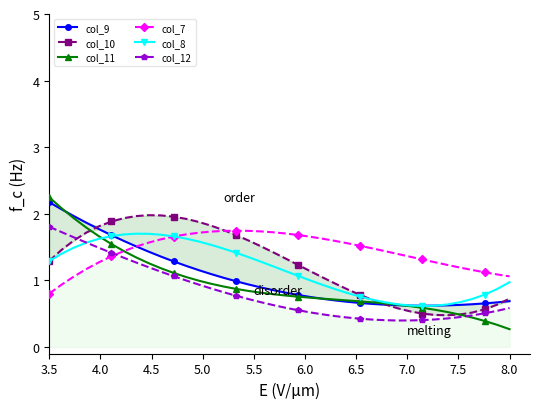

What are all the series names shown in the legend?

col_9, col_10, col_11, col_7, col_8, col_12